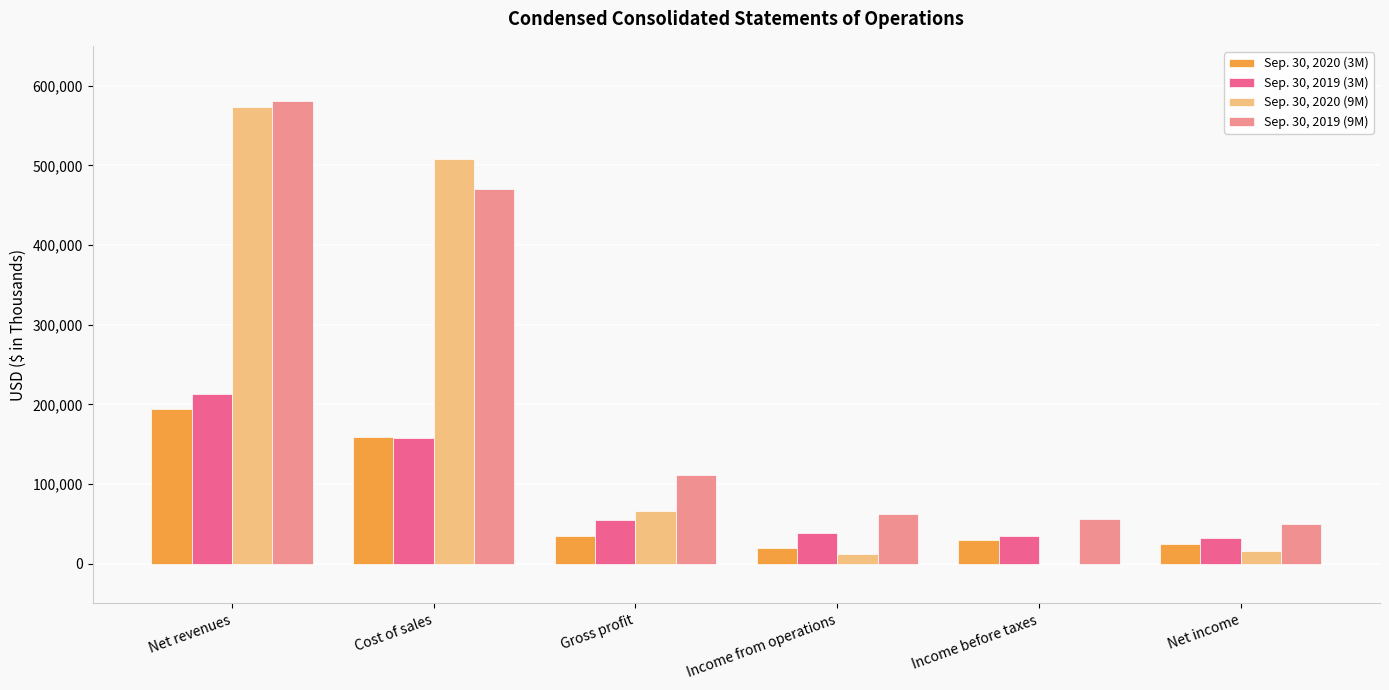

True or false: Sep. 30, 2020 (3M) has a value of 34628 at Gross profit.

True